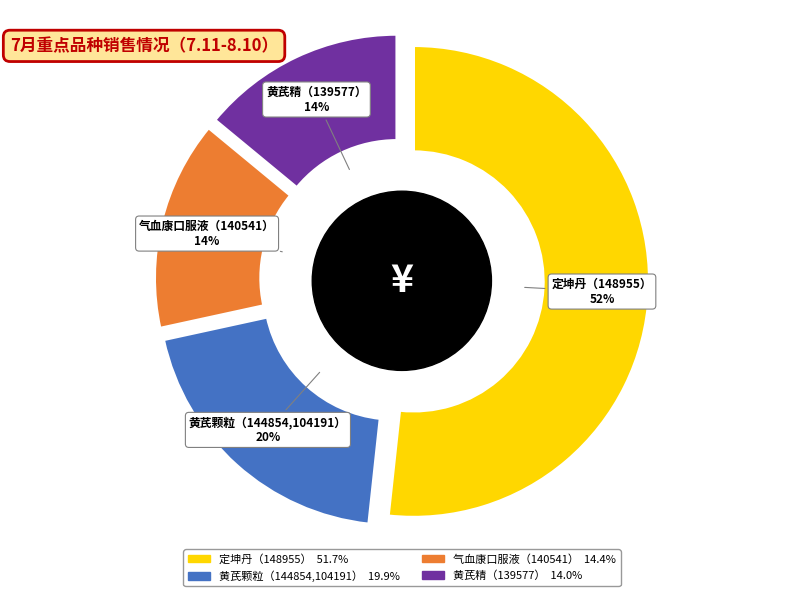

Does 定坤丹（148955） represent more than half of the total?

Yes